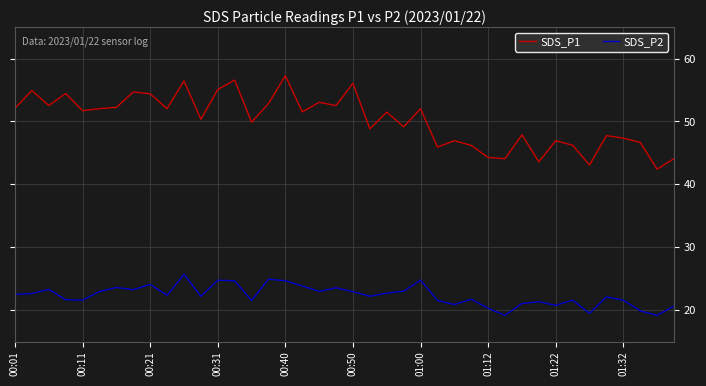

What is the minimum value shown in the chart?

19.2